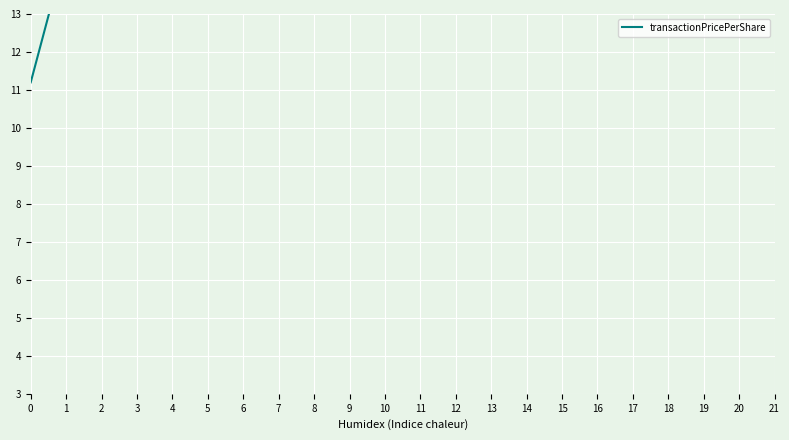

What is the sum of the values at 20 and 13?

31.5